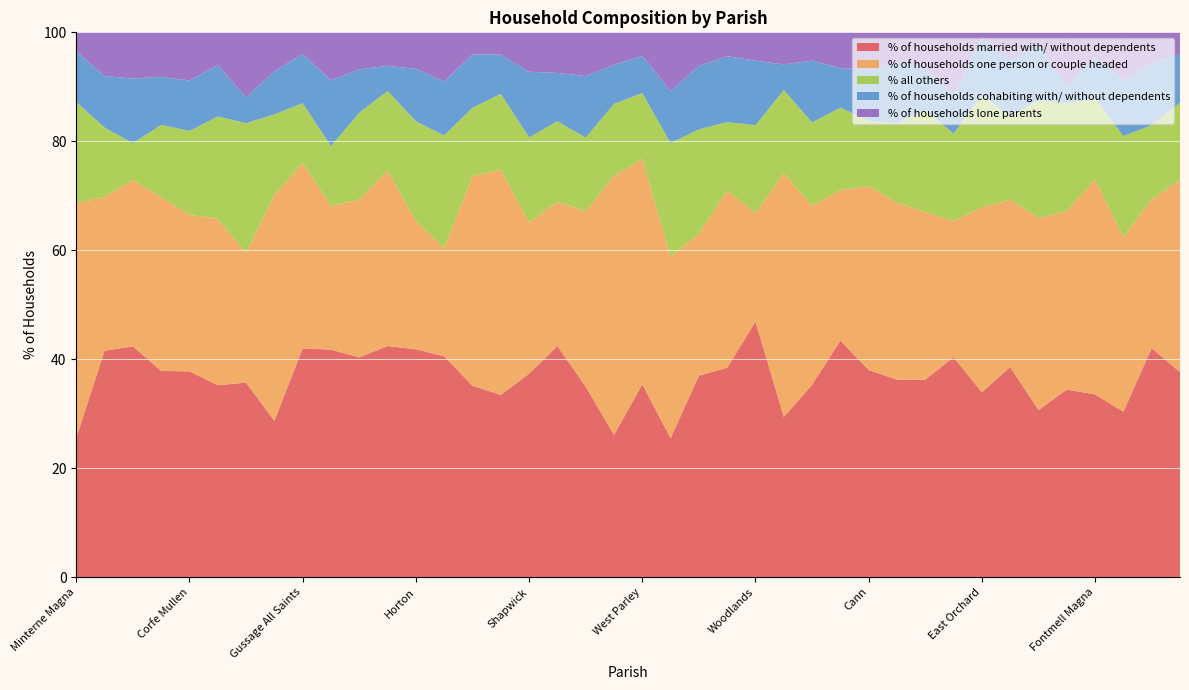

Reading left to right, transcribe all the data shown in this chart.

% of households married with/ without dependents: Minterne Magna=25.6	Alderholt=41.6	Chalbury=42.4	Colehill=37.9	Corfe Mullen=37.8	Cranborne=35.2	Edmondsham=35.7	Ferndown Town=28.7	Gussage All Saints=42.0	Gussage St. Michael=41.8	Hinton=40.3	Holt=42.4	Horton=41.8	Crichel=40.5	Pamphill=35.1	St. Leonards and St. Ives=33.5	Shapwick=37.4	Sturminster Marshall=42.4	Verwood=35.0	West Moors=26.1	West Parley=35.4	Wimborne Minster=25.5	Wimborne St. Giles=37.0	Witchampton=38.5	Woodlands=46.9	Ashmore=29.4	Bourton=35.3	Buckhorn Weston=43.4	Cann=38.0	Charlton Marshall=36.2	Compton Abbas=36.3	Durweston=40.4	East Orchard=33.9	East Stour=38.6	Farnham=30.7	Fifehead Neville=34.4	Fontmell Magna=33.5	Gillingham=30.4	Glanvilles Wootton=42.0	Hazelbury Bryan=37.6
% of households one person or couple headed: Minterne Magna=43.0	Alderholt=28.2	Chalbury=30.5	Colehill=31.9	Corfe Mullen=28.7	Cranborne=30.5	Edmondsham=23.8	Ferndown Town=41.4	Gussage All Saints=34.0	Gussage St. Michael=26.4	Hinton=29.0	Holt=32.2	Horton=23.6	Crichel=19.8	Pamphill=38.5	St. Leonards and St. Ives=41.3	Shapwick=27.7	Sturminster Marshall=26.5	Verwood=32.2	West Moors=47.5	West Parley=41.4	Wimborne Minster=33.3	Wimborne St. Giles=26.0	Witchampton=32.4	Woodlands=19.9	Ashmore=44.7	Bourton=32.8	Buckhorn Weston=27.6	Cann=33.8	Charlton Marshall=32.5	Compton Abbas=30.8	Durweston=25.0	East Orchard=33.9	East Stour=30.7	Farnham=35.2	Fifehead Neville=32.8	Fontmell Magna=39.4	Gillingham=32.0	Glanvilles Wootton=27.3	Hazelbury Bryan=35.3
% all others: Minterne Magna=18.6	Alderholt=12.7	Chalbury=6.8	Colehill=13.3	Corfe Mullen=15.4	Cranborne=18.8	Edmondsham=23.8	Ferndown Town=14.8	Gussage All Saints=11.0	Gussage St. Michael=11.0	Hinton=15.9	Holt=14.6	Horton=18.3	Crichel=20.7	Pamphill=12.5	St. Leonards and St. Ives=13.9	Shapwick=15.7	Sturminster Marshall=14.8	Verwood=13.5	West Moors=13.2	West Parley=12.1	Wimborne Minster=20.8	Wimborne St. Giles=19.2	Witchampton=12.6	Woodlands=16.1	Ashmore=15.3	Bourton=15.3	Buckhorn Weston=15.1	Cann=12.0	Charlton Marshall=14.6	Compton Abbas=18.7	Durweston=16.0	East Orchard=20.5	East Stour=15.4	Farnham=21.6	Fifehead Neville=19.7	Fontmell Magna=15.0	Gillingham=18.6	Glanvilles Wootton=13.6	Hazelbury Bryan=14.2
% of households cohabiting with/ without dependents: Minterne Magna=9.3	Alderholt=9.5	Chalbury=11.9	Colehill=8.8	Corfe Mullen=9.2	Cranborne=9.4	Edmondsham=4.8	Ferndown Town=7.9	Gussage All Saints=9.0	Gussage St. Michael=12.1	Hinton=8.0	Holt=4.6	Horton=9.6	Crichel=9.9	Pamphill=9.8	St. Leonards and St. Ives=7.2	Shapwick=12.1	Sturminster Marshall=8.9	Verwood=11.3	West Moors=7.2	West Parley=6.8	Wimborne Minster=9.6	Wimborne St. Giles=11.6	Witchampton=12.1	Woodlands=11.8	Ashmore=4.7	Bourton=11.4	Buckhorn Weston=7.2	Cann=9.4	Charlton Marshall=11.2	Compton Abbas=7.7	Durweston=7.0	East Orchard=10.7	East Stour=10.1	Farnham=10.2	Fifehead Neville=3.3	Fontmell Magna=7.5	Gillingham=10.3	Glanvilles Wootton=11.4	Hazelbury Bryan=8.9
% of households lone parents: Minterne Magna=3.5	Alderholt=8.0	Chalbury=8.5	Colehill=8.2	Corfe Mullen=8.8	Cranborne=6.0	Edmondsham=11.9	Ferndown Town=7.1	Gussage All Saints=4.0	Gussage St. Michael=8.8	Hinton=6.8	Holt=6.1	Horton=6.7	Crichel=9.0	Pamphill=4.0	St. Leonards and St. Ives=4.1	Shapwick=7.2	Sturminster Marshall=7.5	Verwood=8.0	West Moors=6.0	West Parley=4.3	Wimborne Minster=10.8	Wimborne St. Giles=6.2	Witchampton=4.4	Woodlands=5.2	Ashmore=5.9	Bourton=5.2	Buckhorn Weston=6.6	Cann=6.8	Charlton Marshall=5.5	Compton Abbas=6.6	Durweston=11.5	East Orchard=0.9	East Stour=5.2	Farnham=2.3	Fifehead Neville=9.8	Fontmell Magna=4.6	Gillingham=8.8	Glanvilles Wootton=5.7	Hazelbury Bryan=4.0